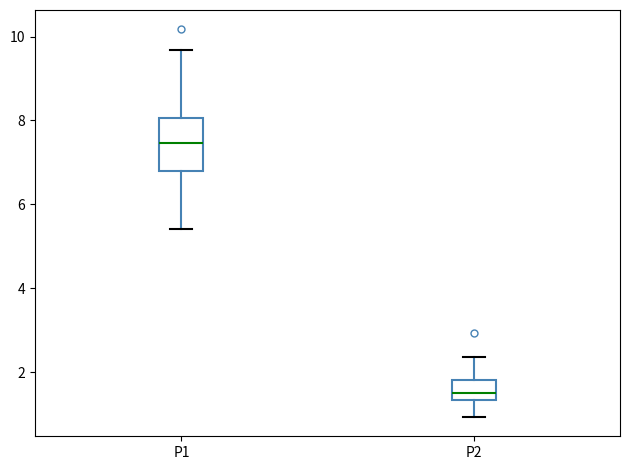

Reading left to right, transcribe this box plot: for each box, give where its median line is, the range the box spans, and where its two whiskers end, as read against the y-axis. The values are not printed on the chart, so give them approximately, as read against the axis.

P1: median 7.4, box 6.8 to 8.0, whiskers 5.4 to 9.6
P2: median 1.4 (just above the box's lower edge), box 1.4 to 1.8, whiskers 1.0 to 2.4